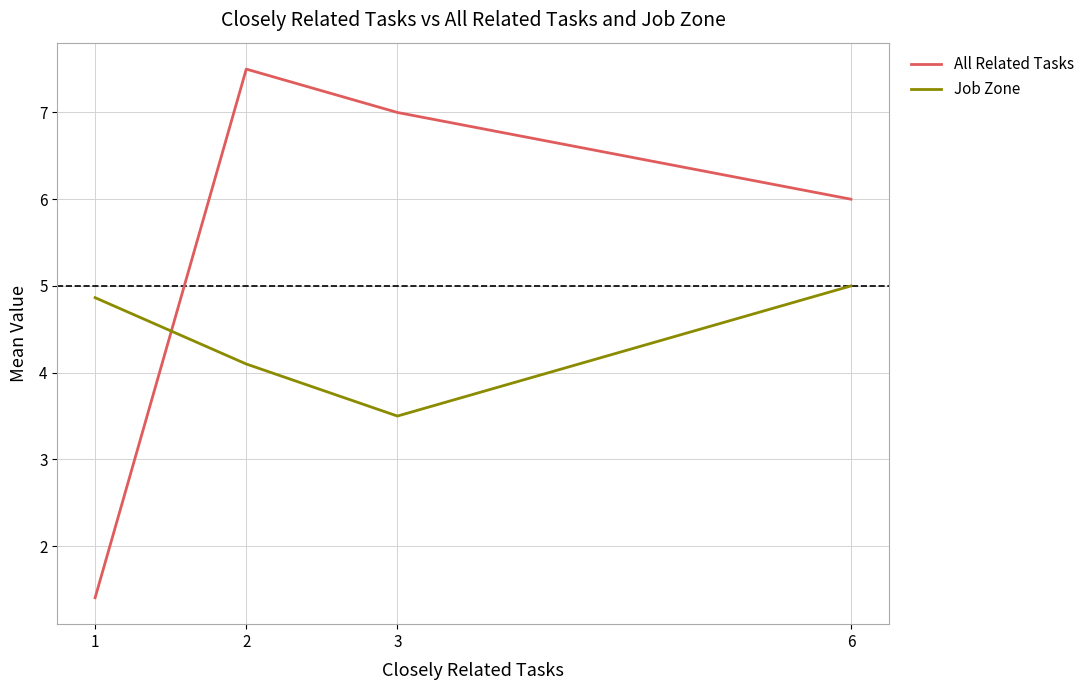

In Job Zone, how many points are lower than both neighbors (excluding endpoints)?

1